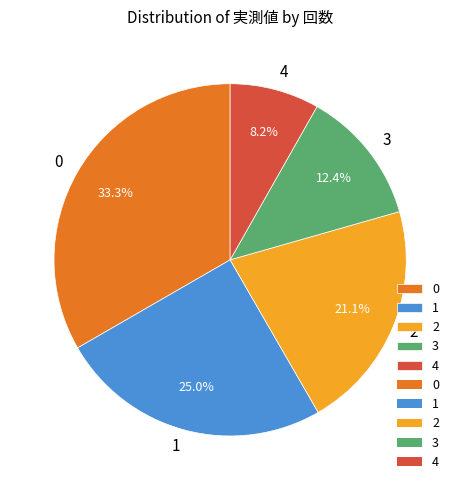

How many segments does this pie chart have?

5